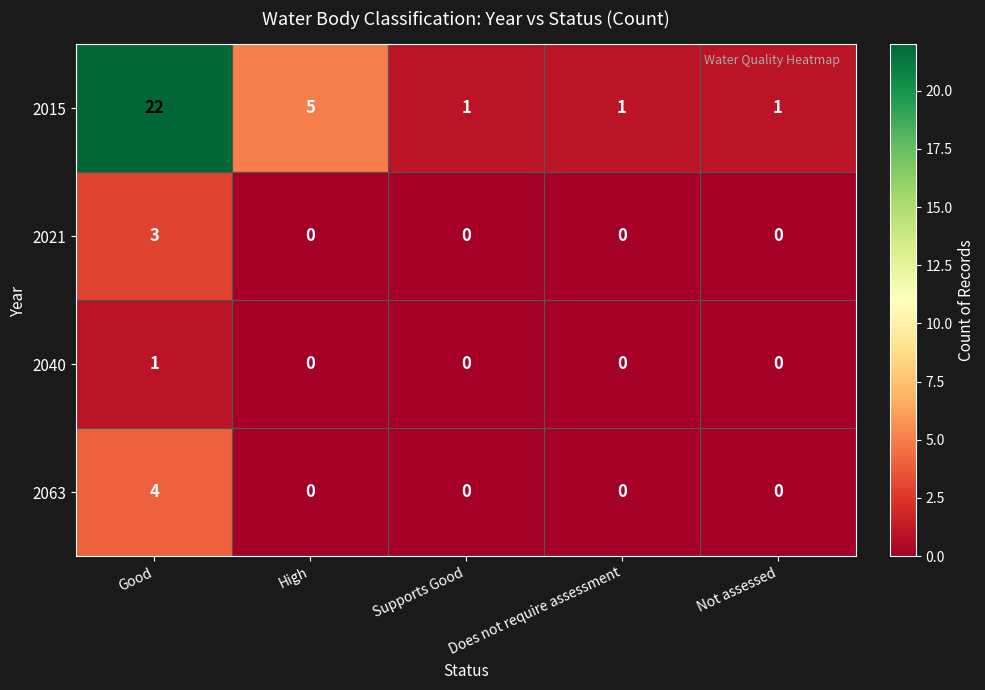

What is the highest value of the 2015 series?

22